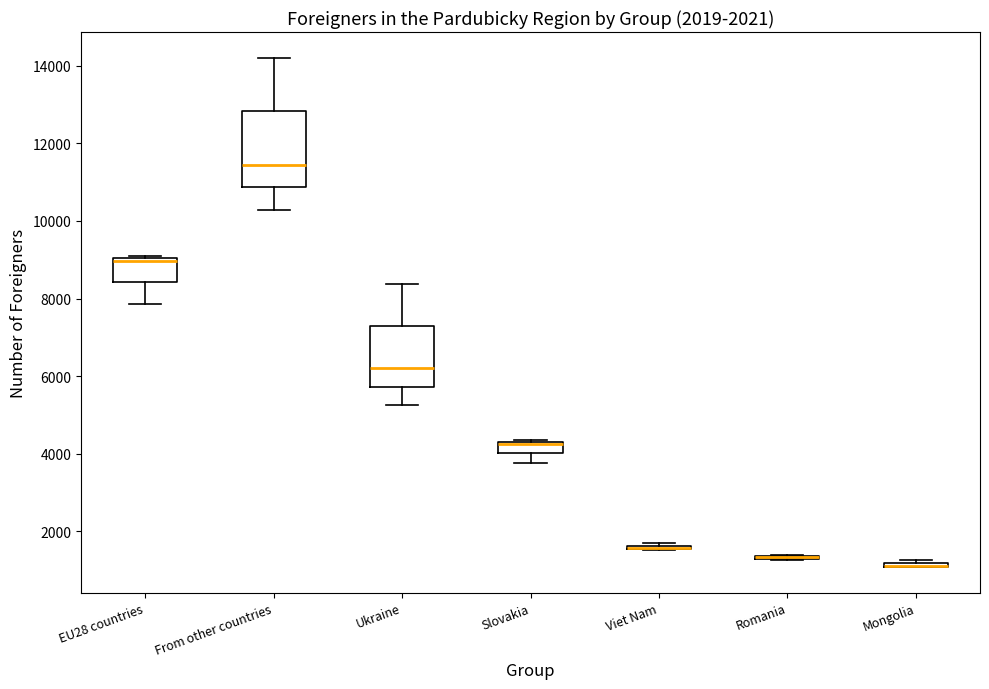

Comparing the boxes themselves (not the whiskers), which one is the tallest?

From other countries